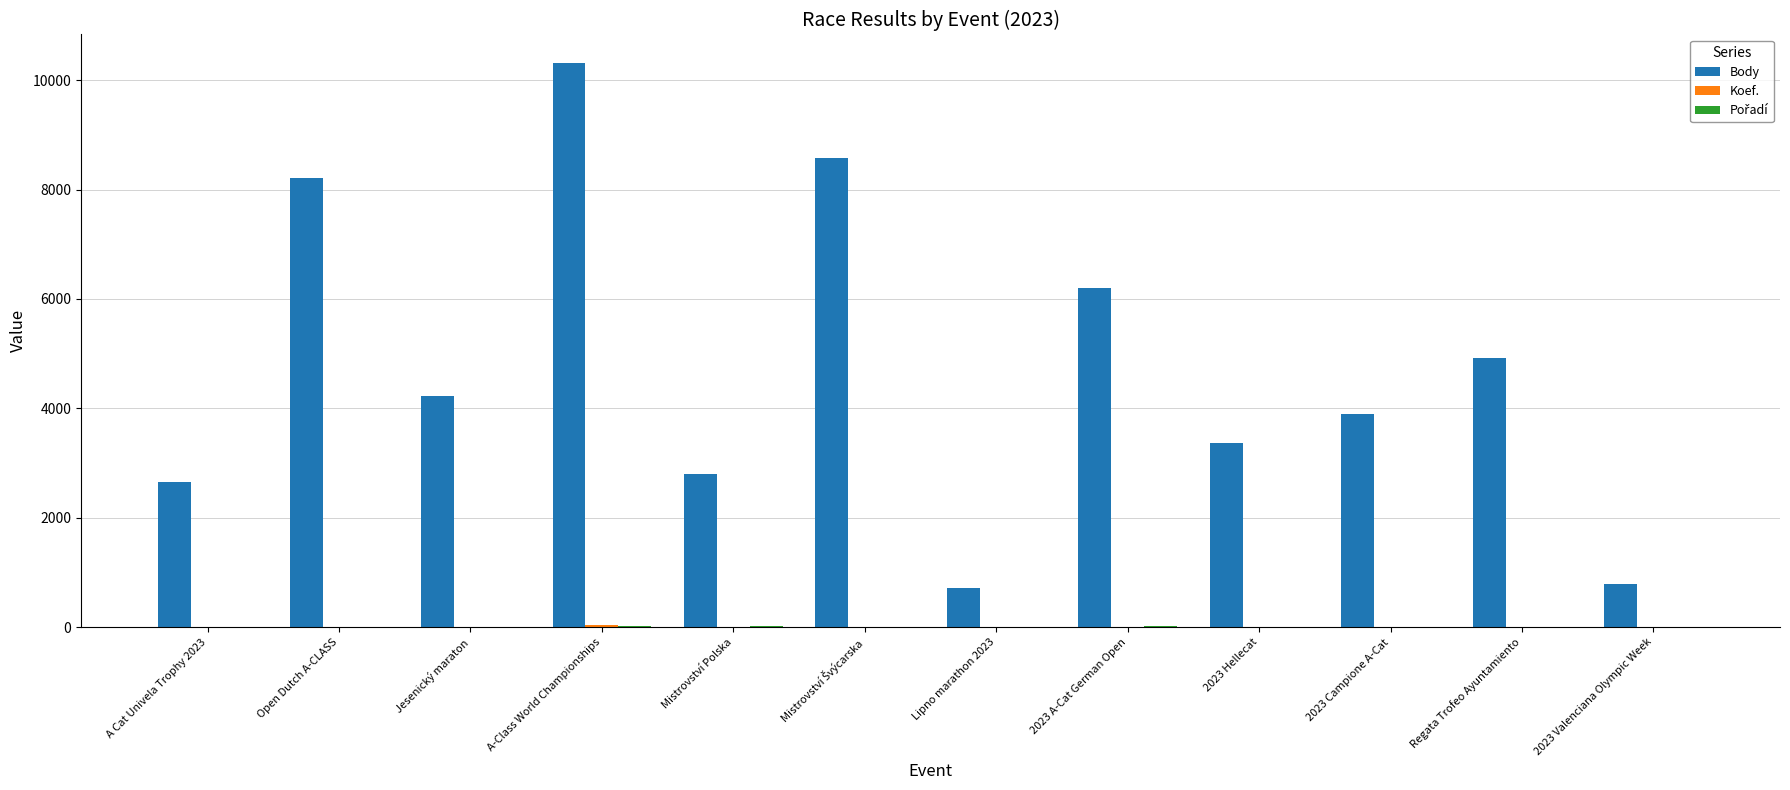

At which category is the sum across all series the highest?

A-Class World Championships